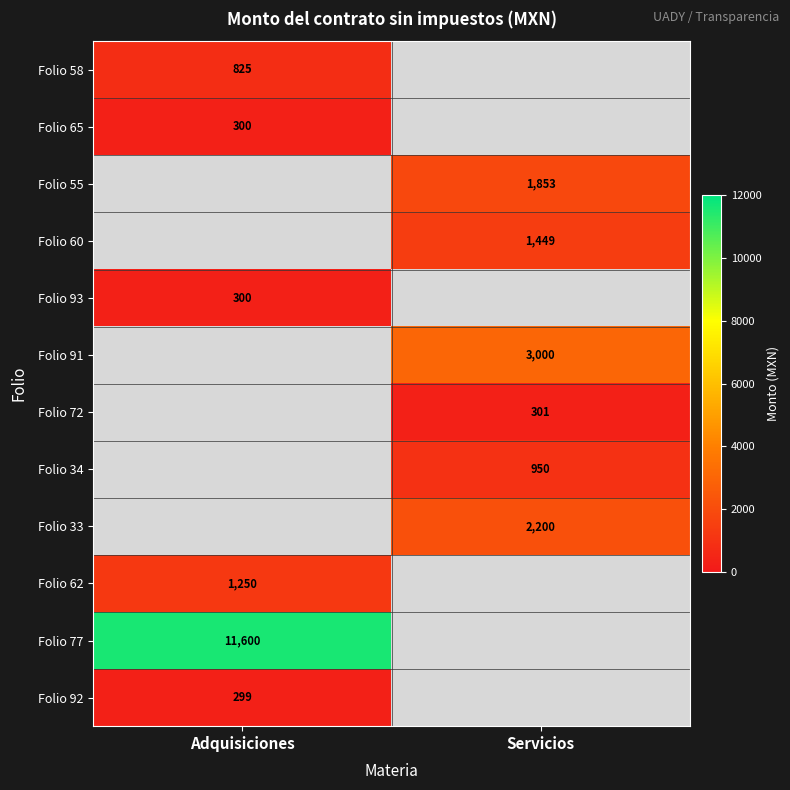

What is the spread (max minus min) of values at Adquisiciones?

11301.0